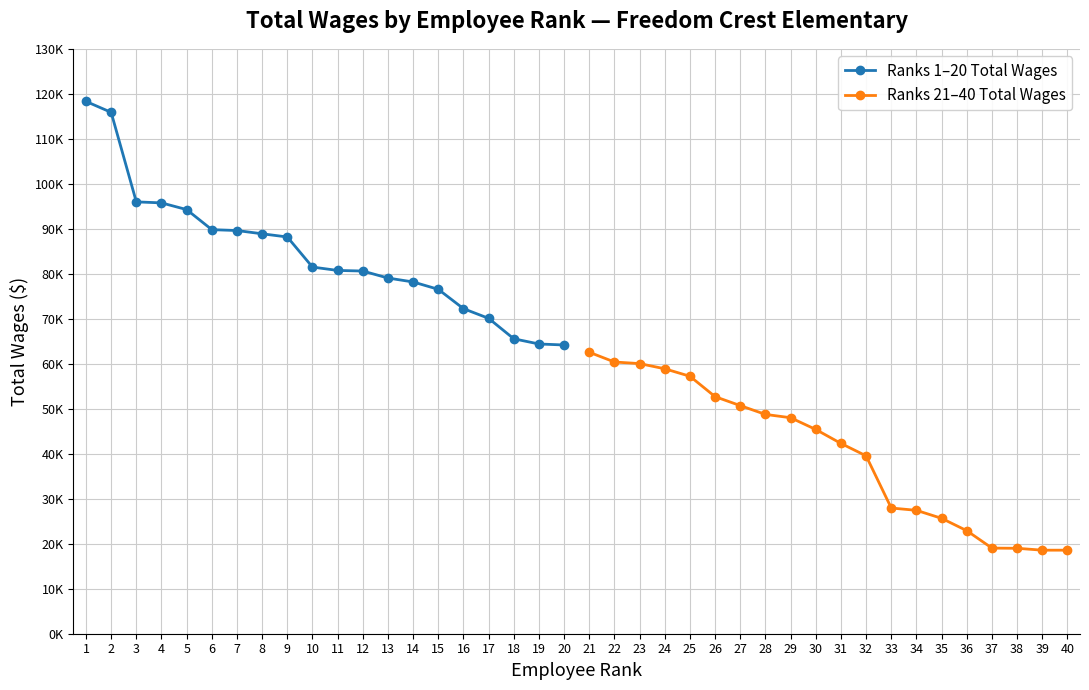

What is the sum of all Ranks 21–40 Total Wages values?

805553